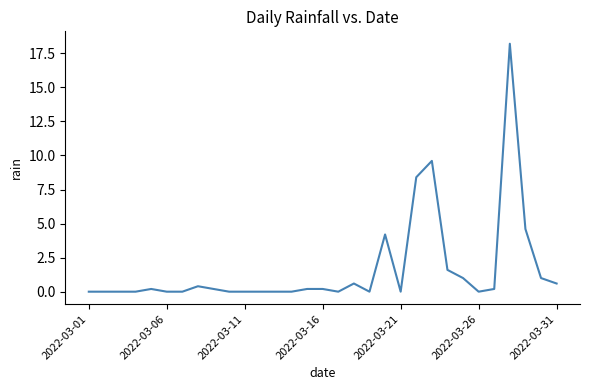

What is the difference between the maximum and minimum values?

18.2